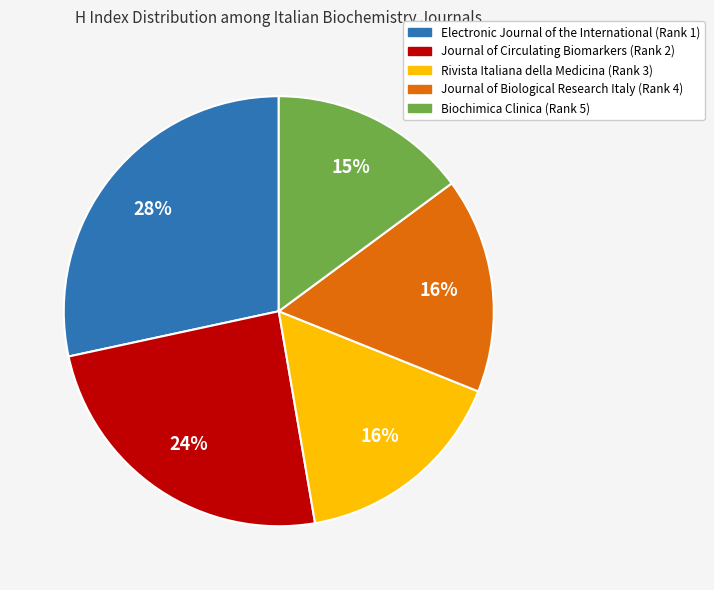

Which has a higher value, Biochimica Clinica (Rank 5) or Journal of Biological Research Italy (Rank 4)?

Journal of Biological Research Italy (Rank 4)